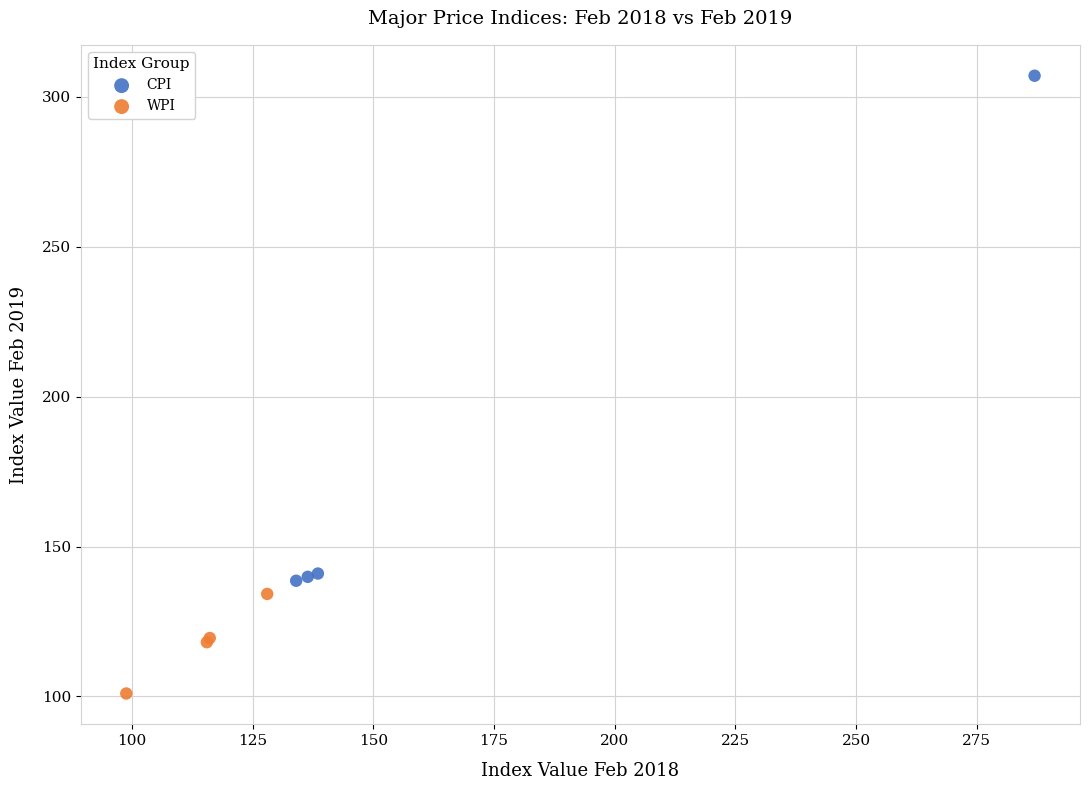

Which series reaches the minimum Y coordinate?

WPI